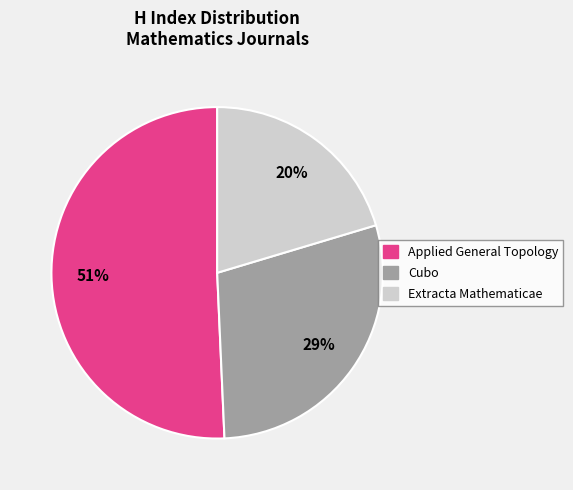

Which category has the biggest portion of the pie?

Applied General Topology